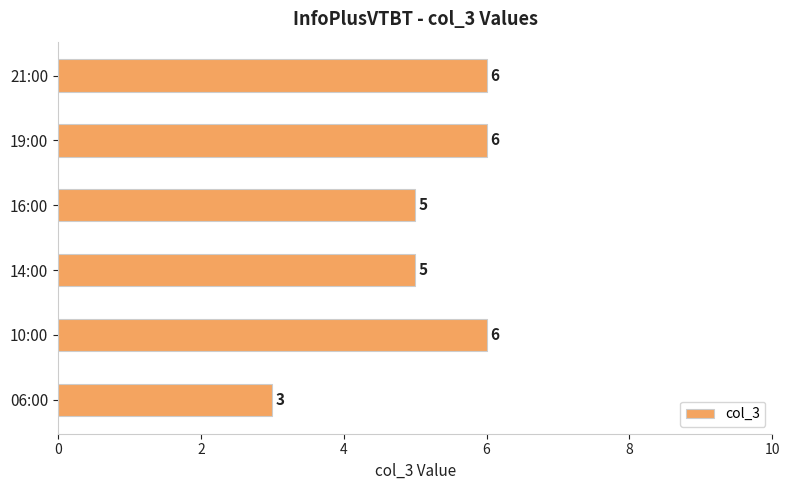

Approximately how many times larger is the value at 16:00 compared to 06:00?

1.7